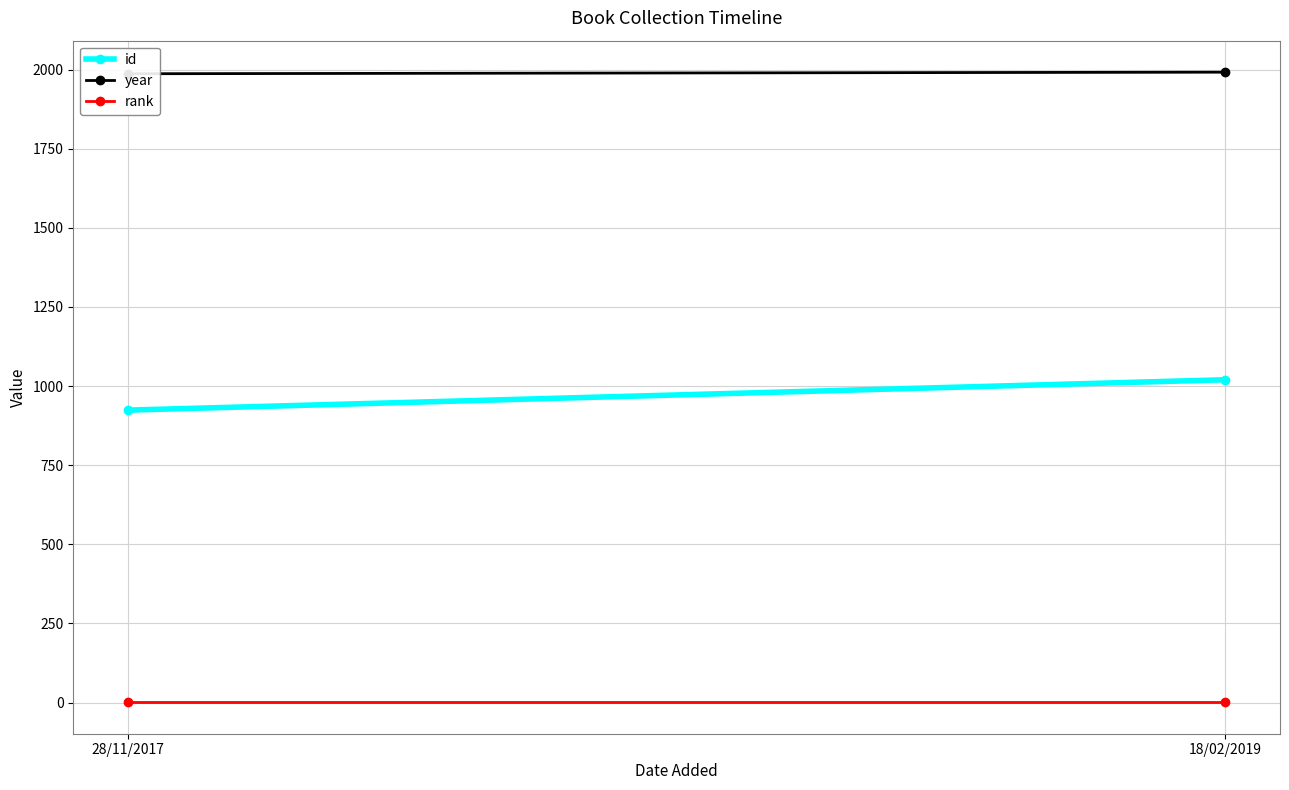

True or false: year has a value of 1242 at 18/02/2019.

False